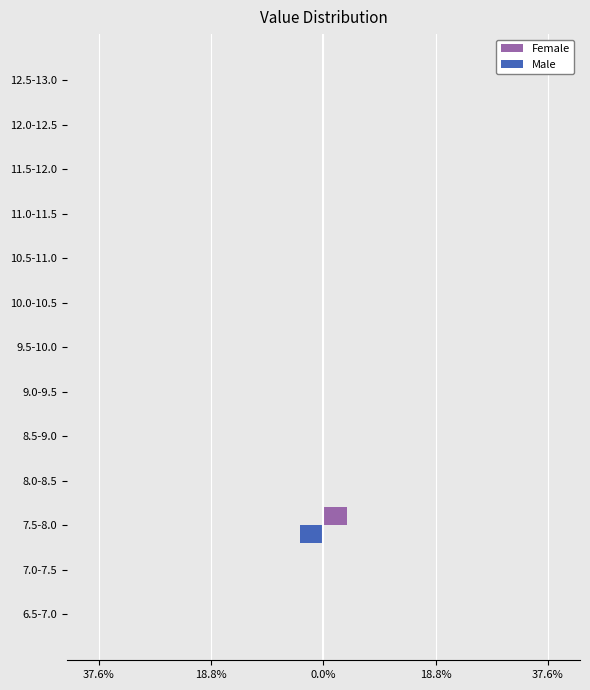

What are all the series names shown in the legend?

Female, Male